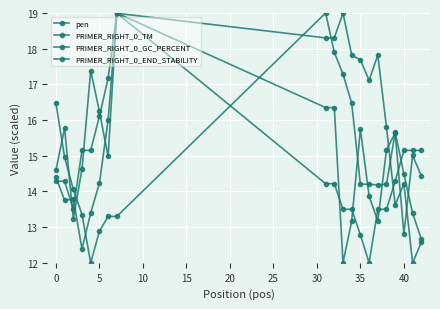

True or false: PRIMER_RIGHT_0_TM and PRIMER_RIGHT_0_GC_PERCENT intersect in this chart.

True